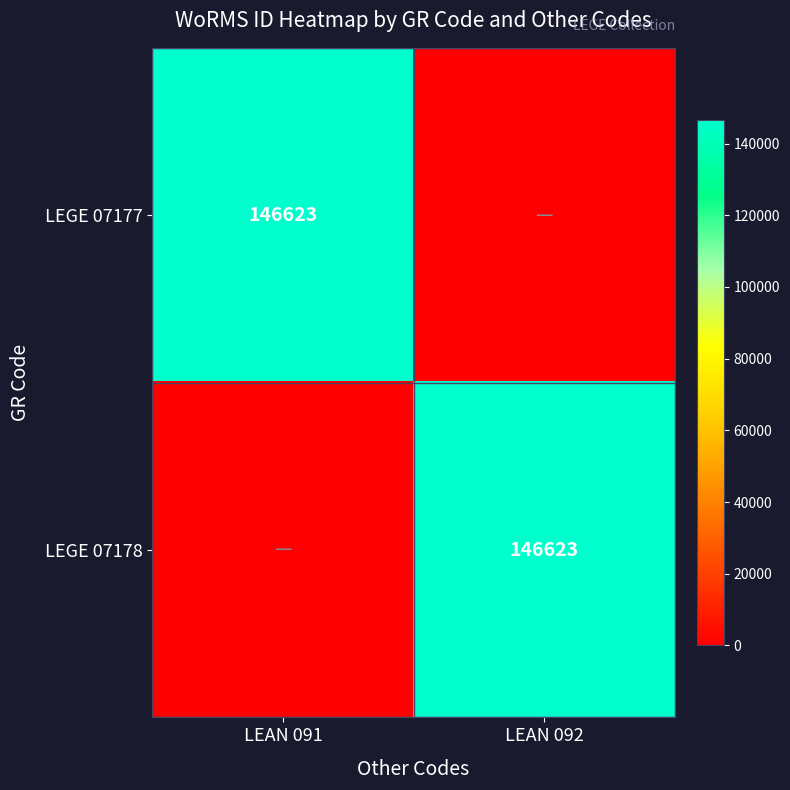

The value of LEGE 07177 at LEAN 091 is 146623. True or false?

True